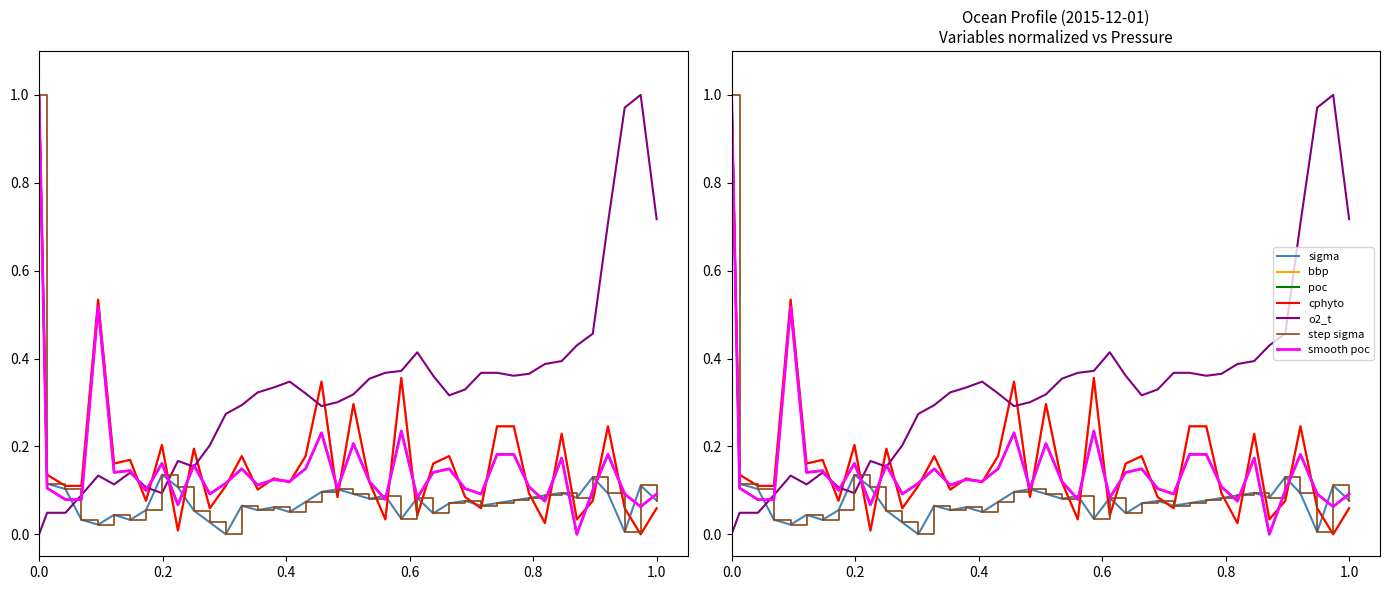

What is the sum of the o2_t values at 22 and 14?

0.7